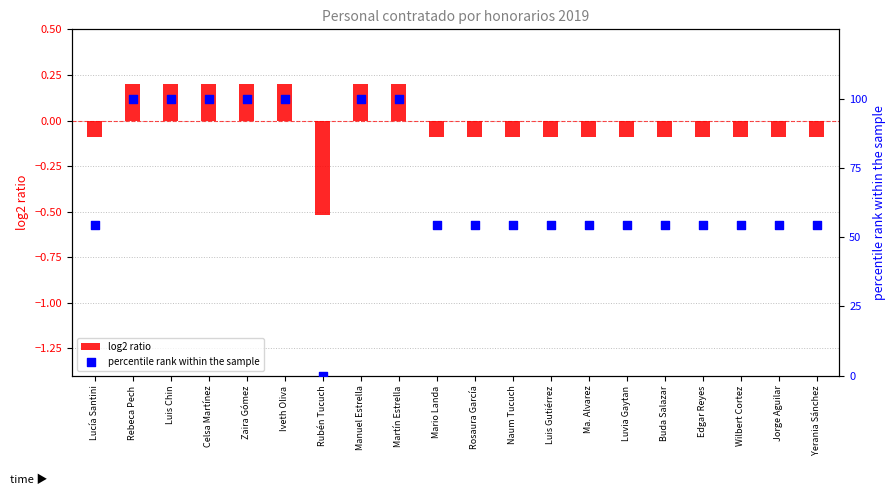

Which series has the largest total across all categories?

percentile rank within the sample